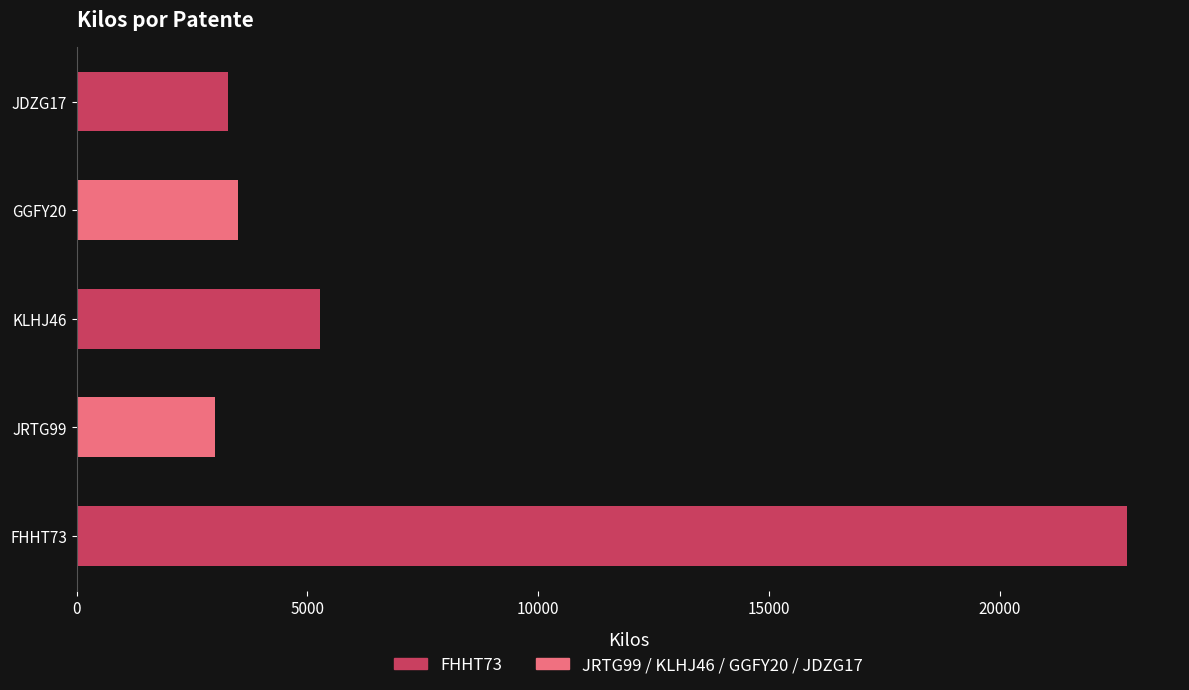

Count the number of categories in the chart.

5